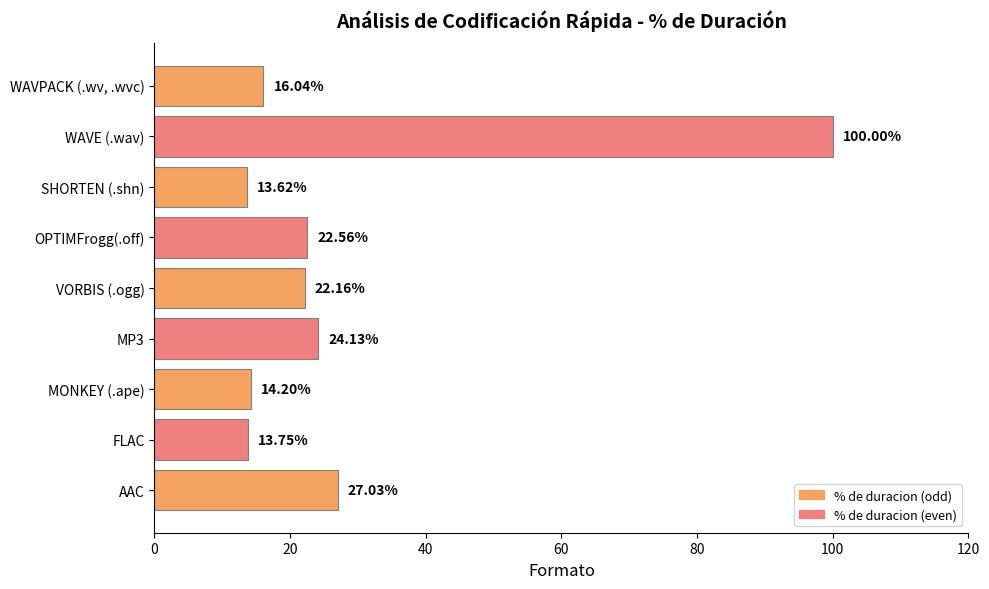

Rank the categories by value from lowest to highest.

SHORTEN (.shn), FLAC, MONKEY (.ape), WAVPACK (.wv, .wvc), VORBIS (.ogg), OPTIMFrogg(.off), MP3, AAC, WAVE (.wav)